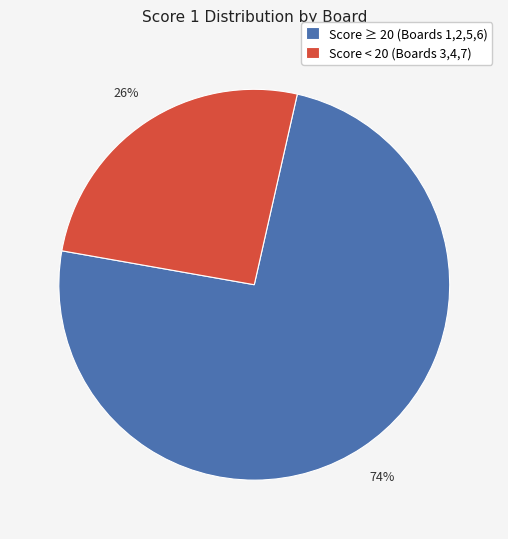

Which slice is the largest?

Score ≥ 20 (Boards 1,2,5,6)